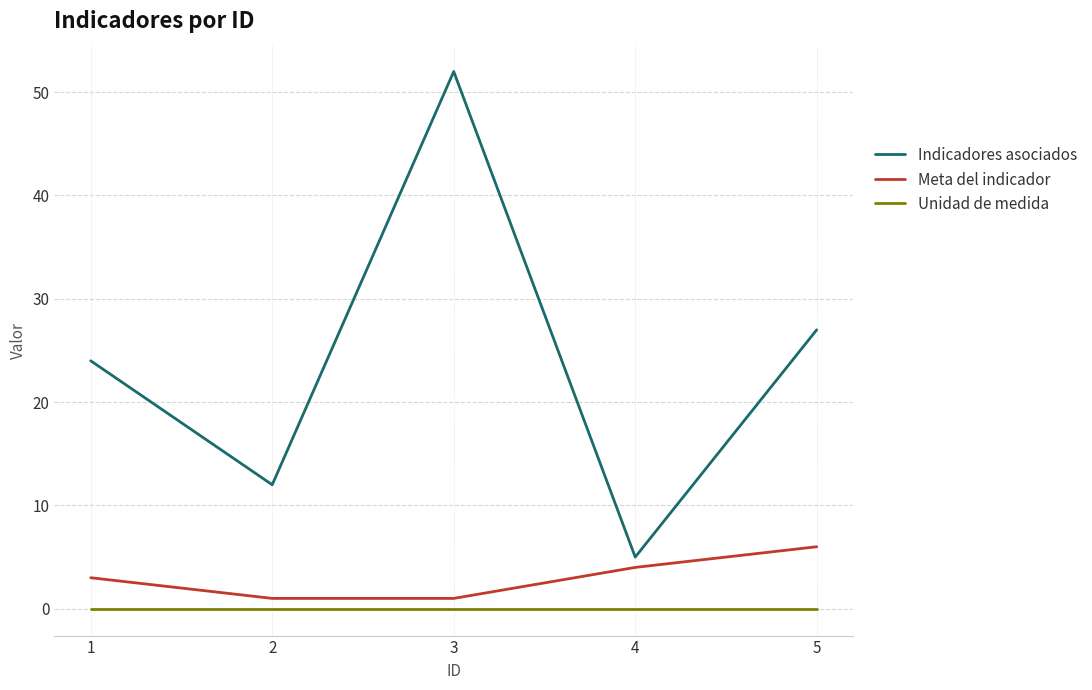

What are all the series names shown in the legend?

Indicadores asociados, Meta del indicador, Unidad de medida